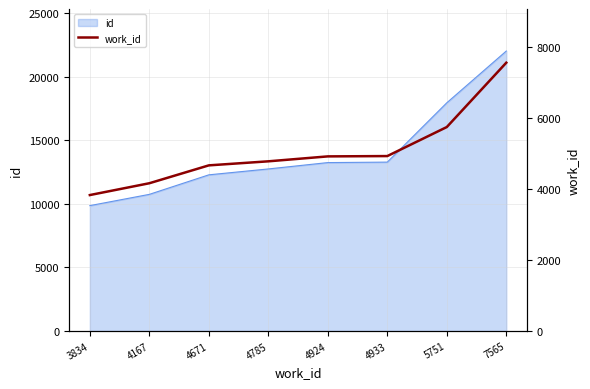

What is the value of the 8th point from the left?

7565